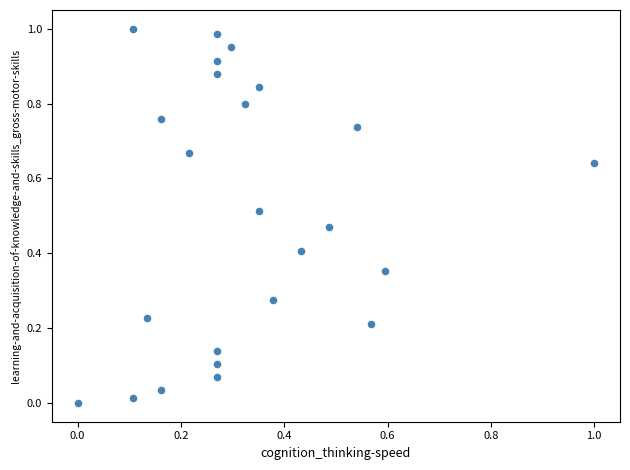

How many points are shown in the scatter plot?

24